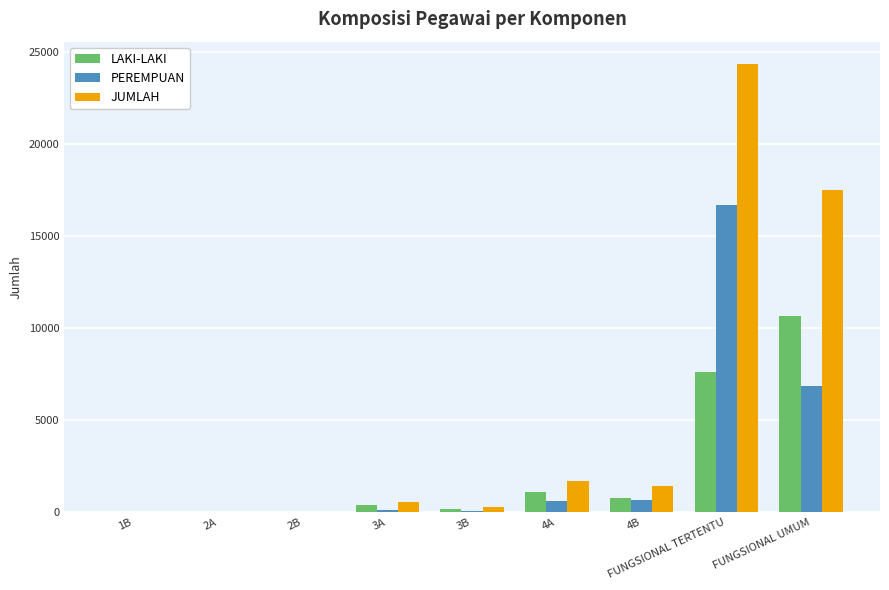

True or false: JUMLAH has a value of 17503 at FUNGSIONAL UMUM.

True